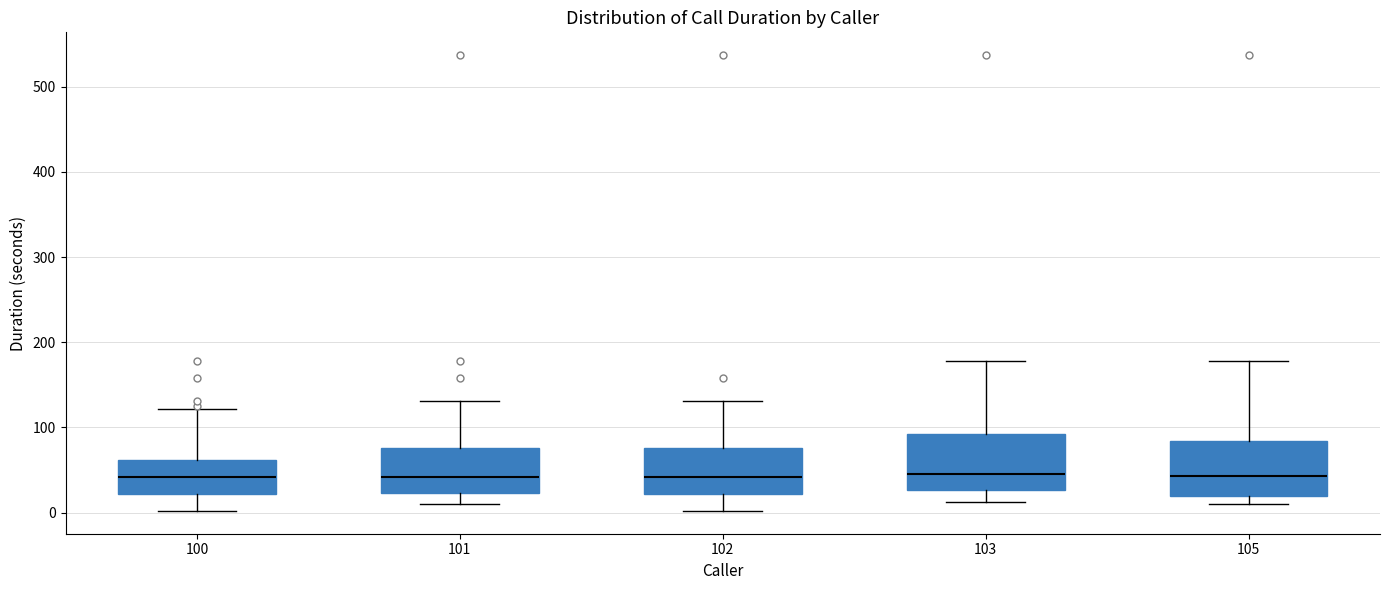

Reading left to right, read every box against the y-axis: the position of its median line, the range the box covers, and the ends of its whiskers. The values are not printed on the chart, so give them approximately, as read against the axis.

100: median 40, box 20 to 60, whiskers 0 to 120
101: median 40, box 20 to 80, whiskers 10 to 130
102: median 40, box 20 to 80, whiskers 0 to 130
103: median 50, box 30 to 90, whiskers 10 to 180
105: median 40, box 20 to 80, whiskers 10 to 180